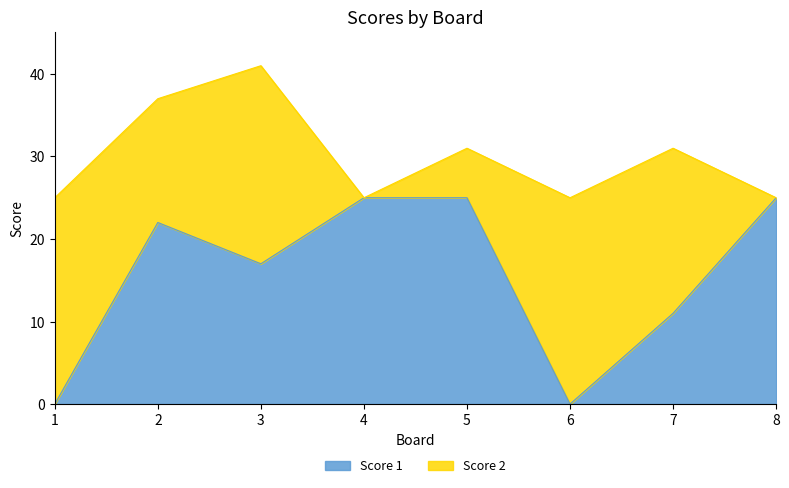

At which label is the value closest to 12?

7